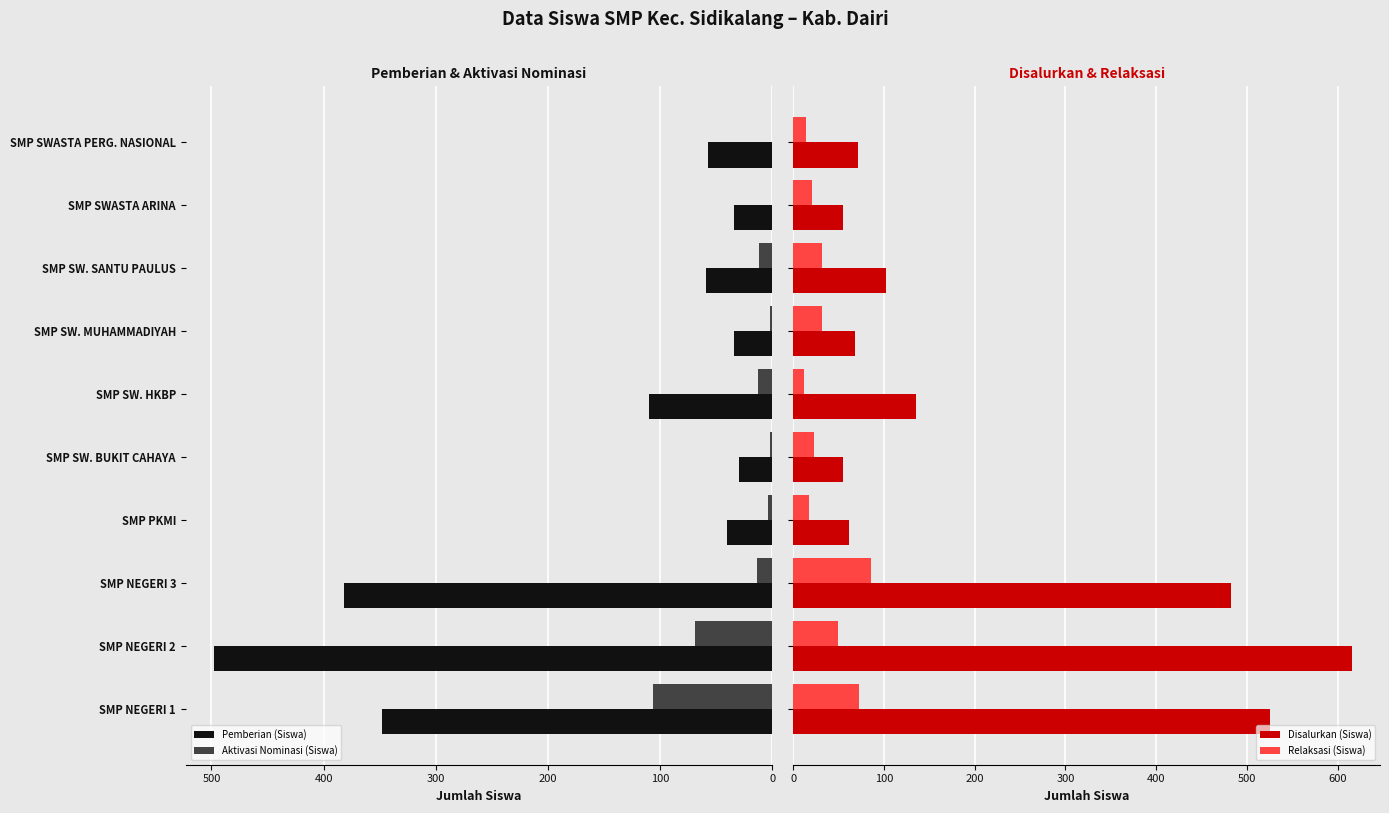

The value of Pemberian (Siswa) at SMP SWASTA PERG. NASIONAL is 57. True or false?

True